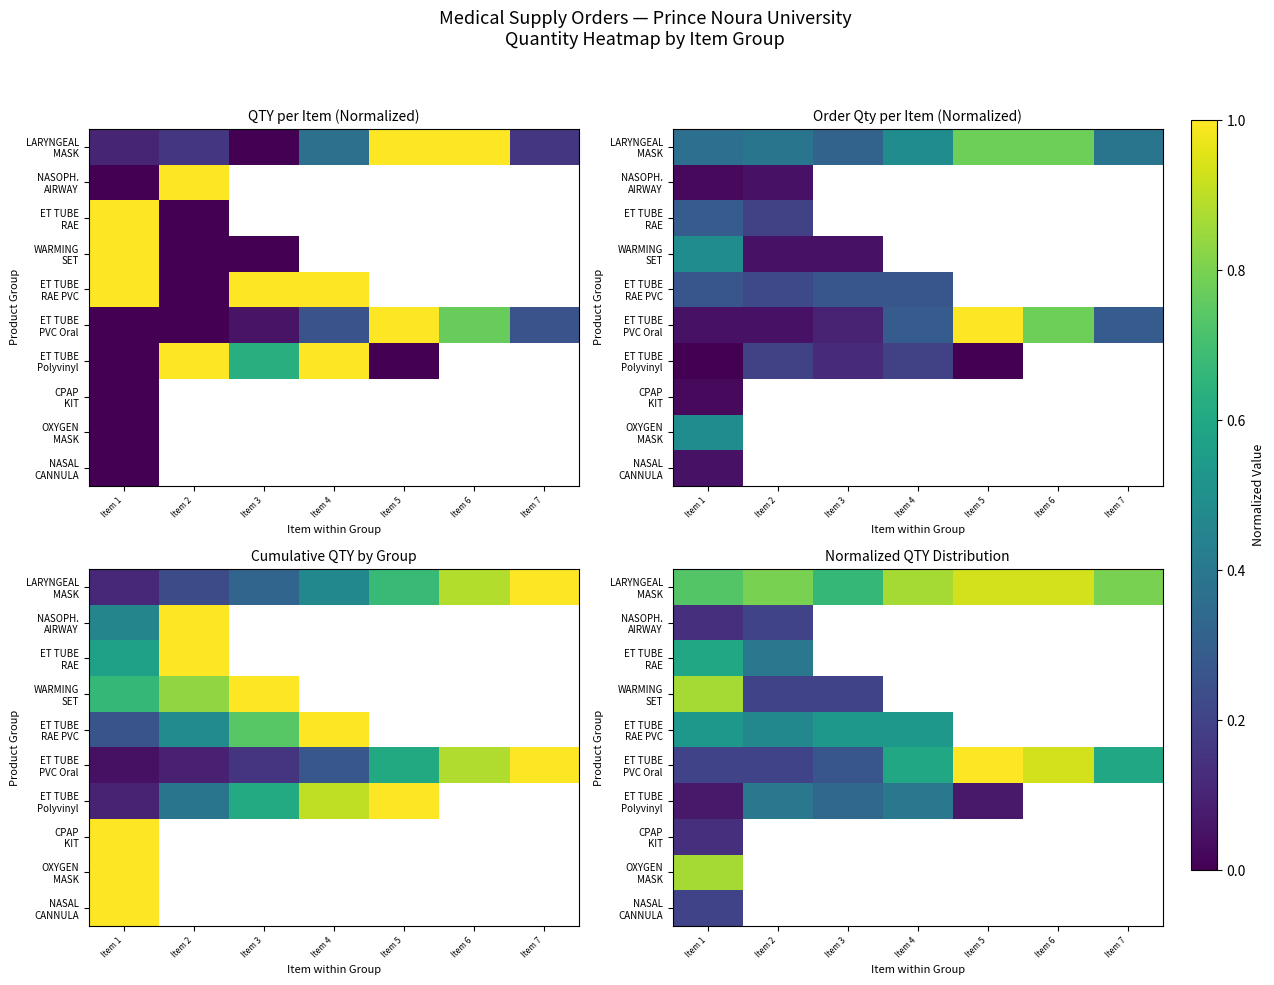

What is the sum of the LARYNGEAL MASK values at Item 3 and Item 7?

1.5